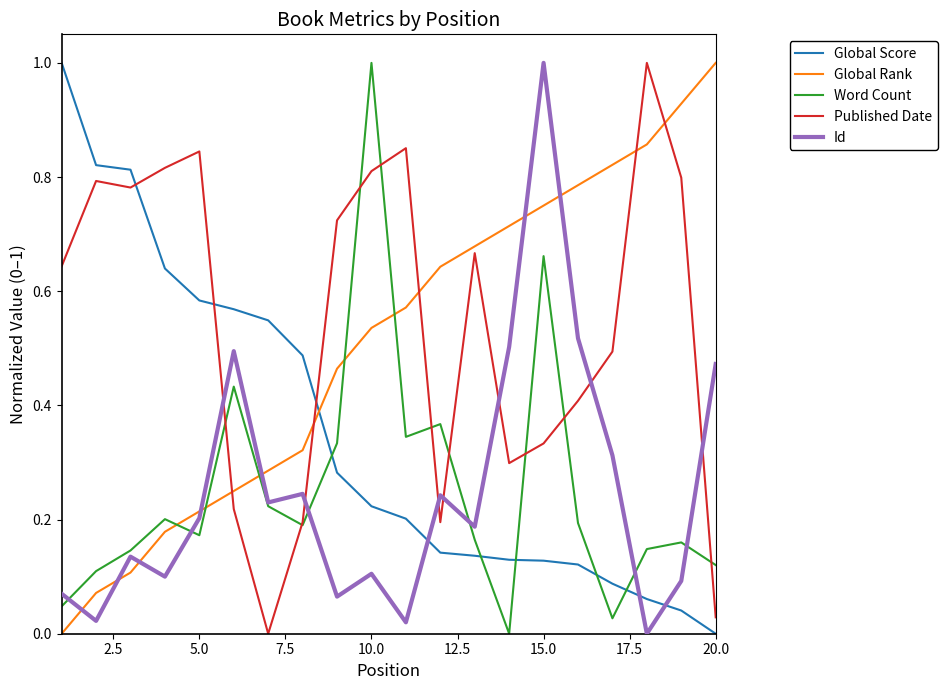

Which series ends up on top after the final intersection of Global Rank and Published Date?

Global Rank